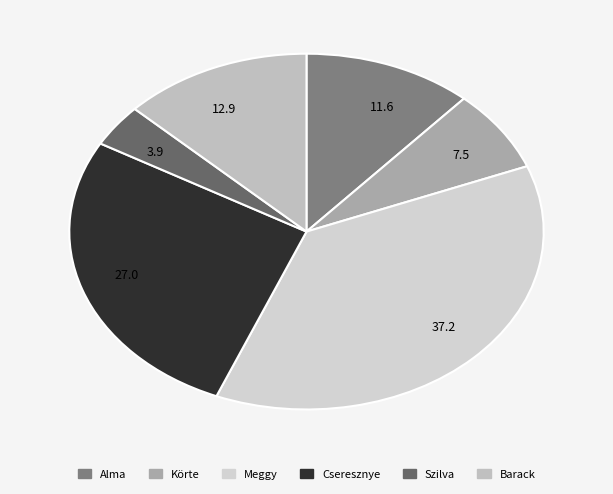

What is the smallest slice in the pie chart?

3.9